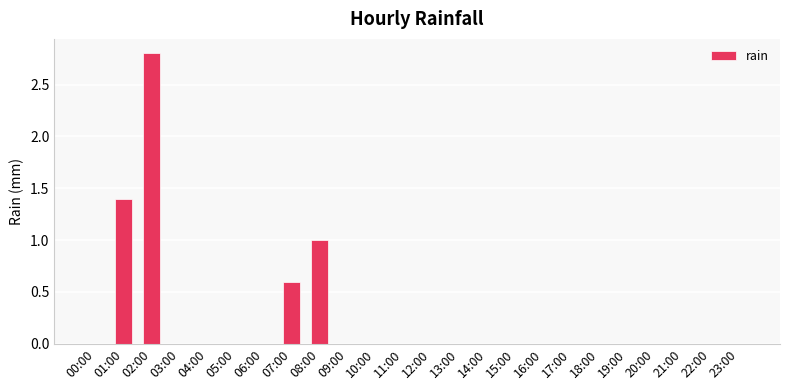

What is the sum of all values?

5.8